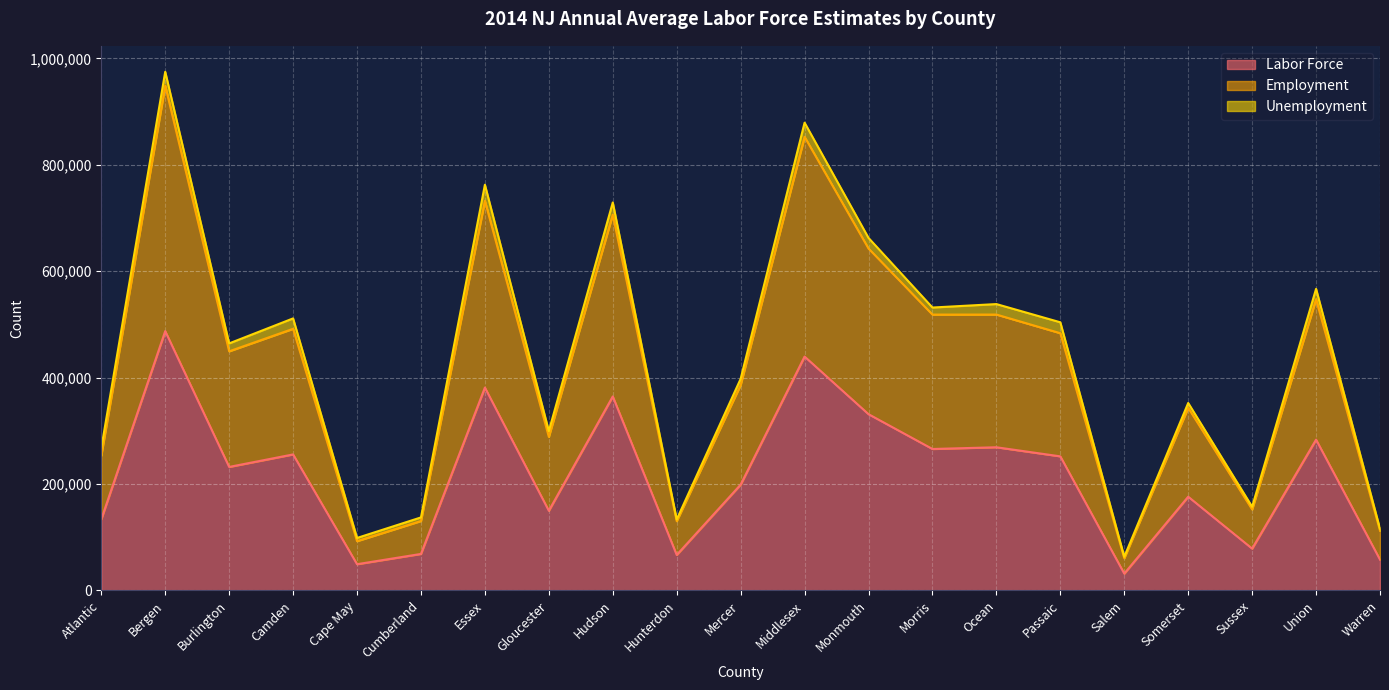

How many data points in Labor Force are less than 232115?

10